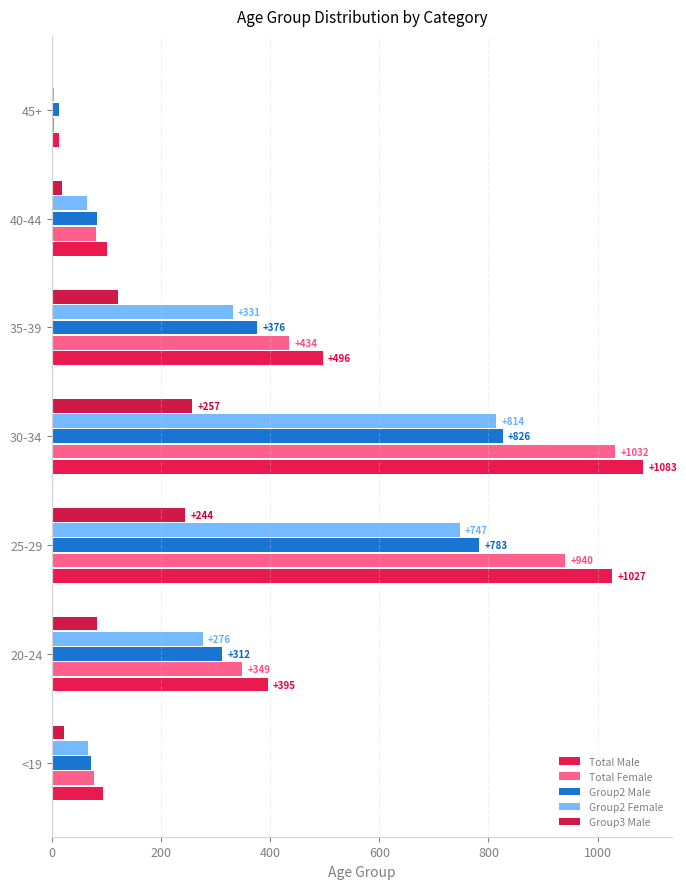

Count the number of data series in this chart.

5